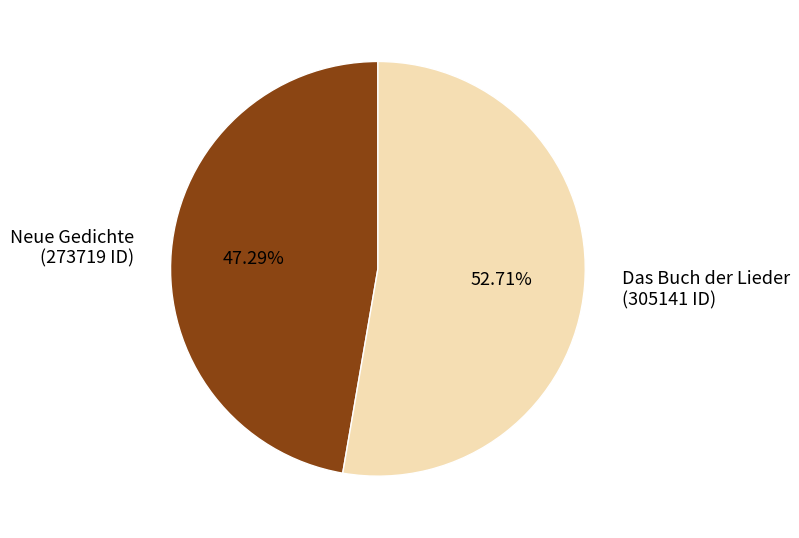

Is Das Buch der Lieder the majority of the pie?

Yes